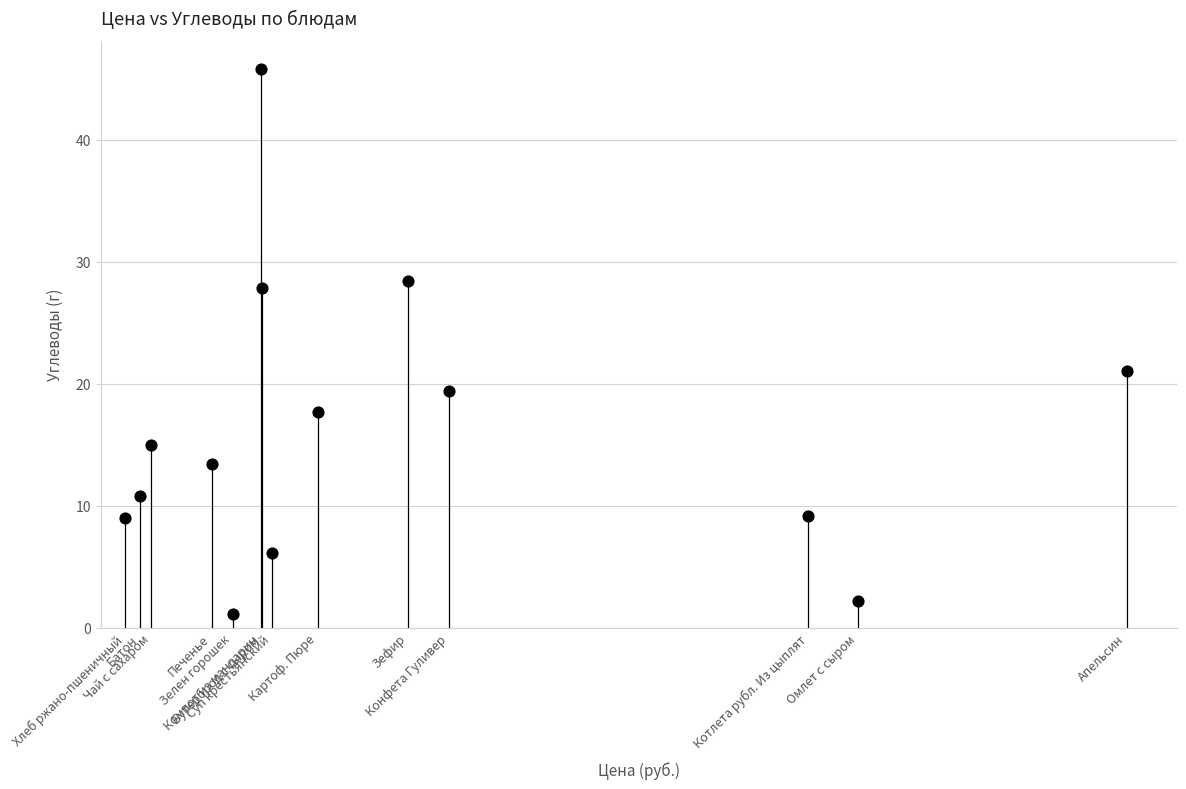

What Y value in the scatter plot is closest to 23?

21.1